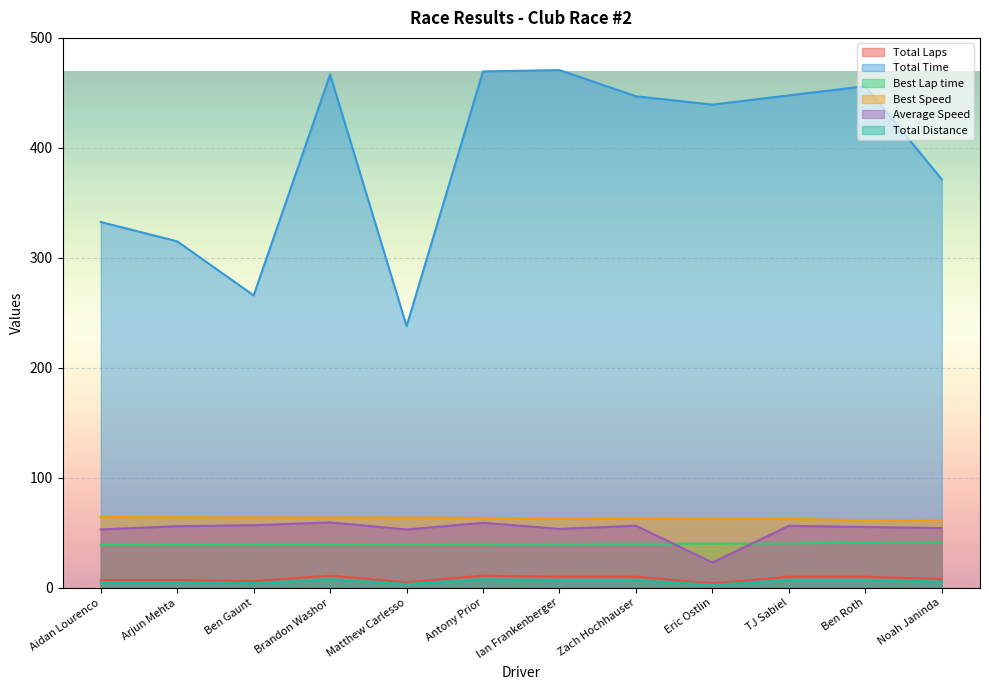

Which series has the largest total across all categories?

Total Time